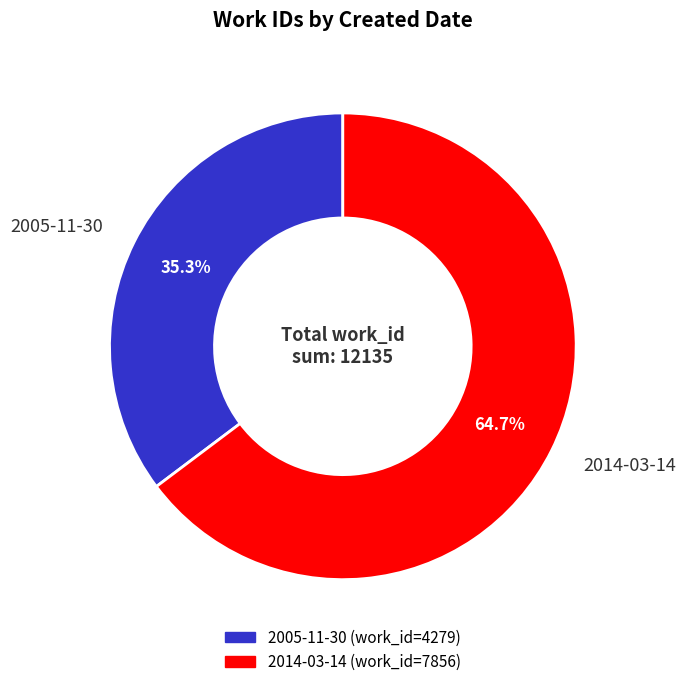

What is the majority slice?

2014-03-14